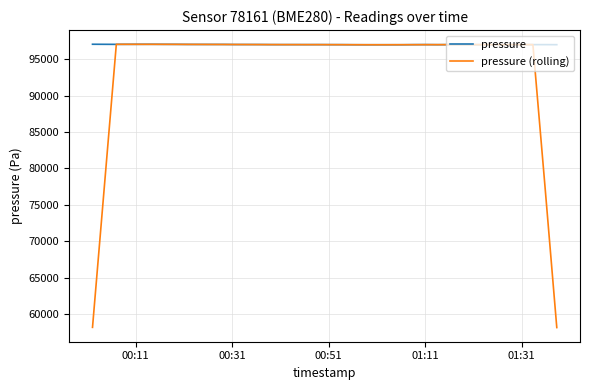

Which series has the largest total across all categories?

pressure